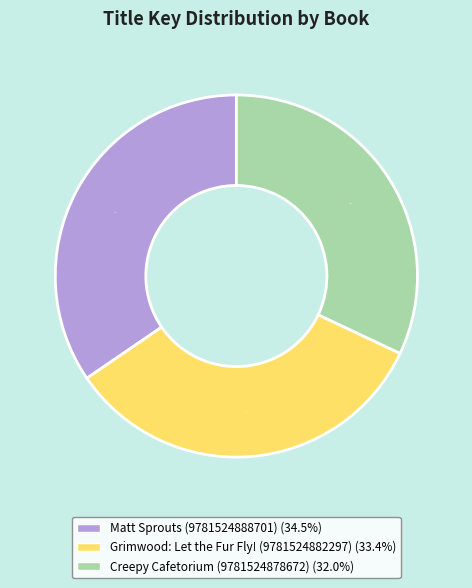

Which has a higher value, Creepy Cafetorium (9781524878672) or Matt Sprouts (9781524888701)?

Matt Sprouts (9781524888701)